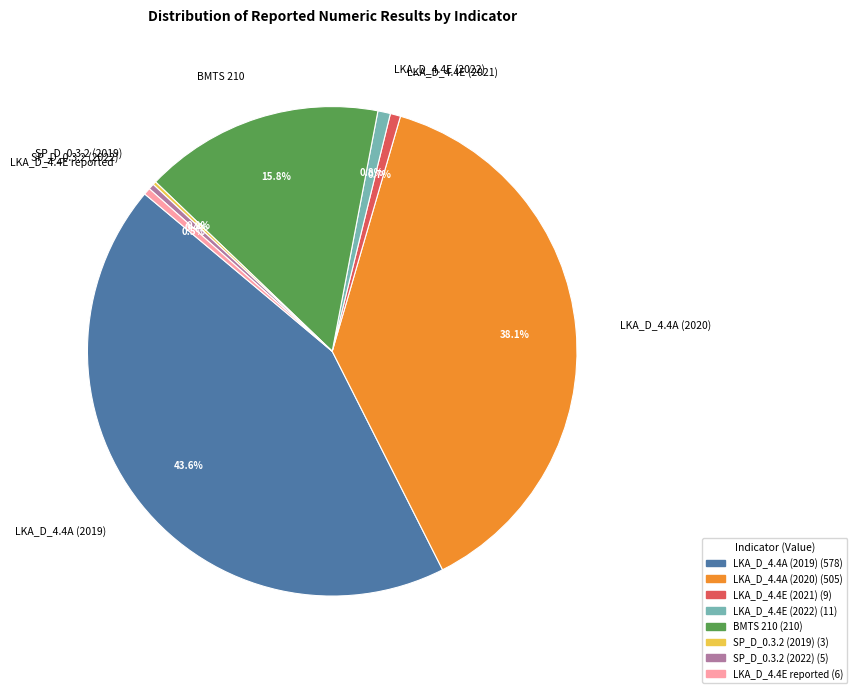

Is there any slice that represents more than half of the pie?

No